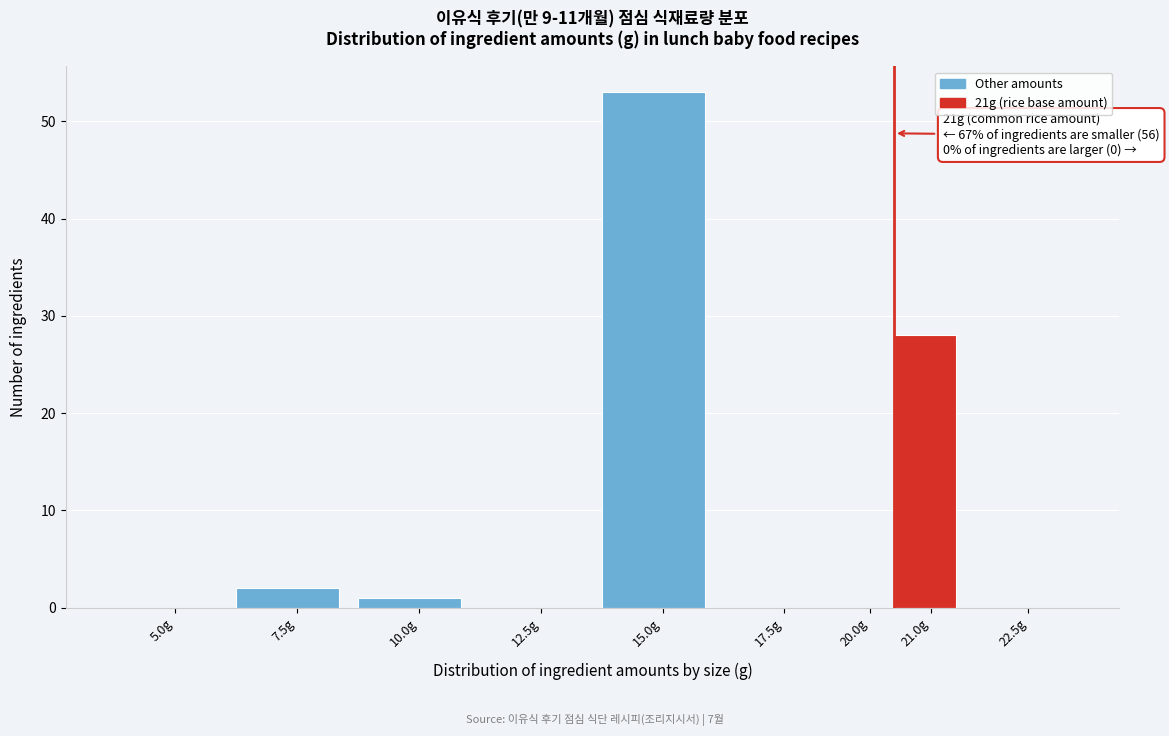

Reading left to right, list all the values displayed in this chart.

5.0g=0	7.5g=2	10.0g=1	12.5g=0	15.0g=53	17.5g=0	20.0g=0	21.0g=28	22.5g=0